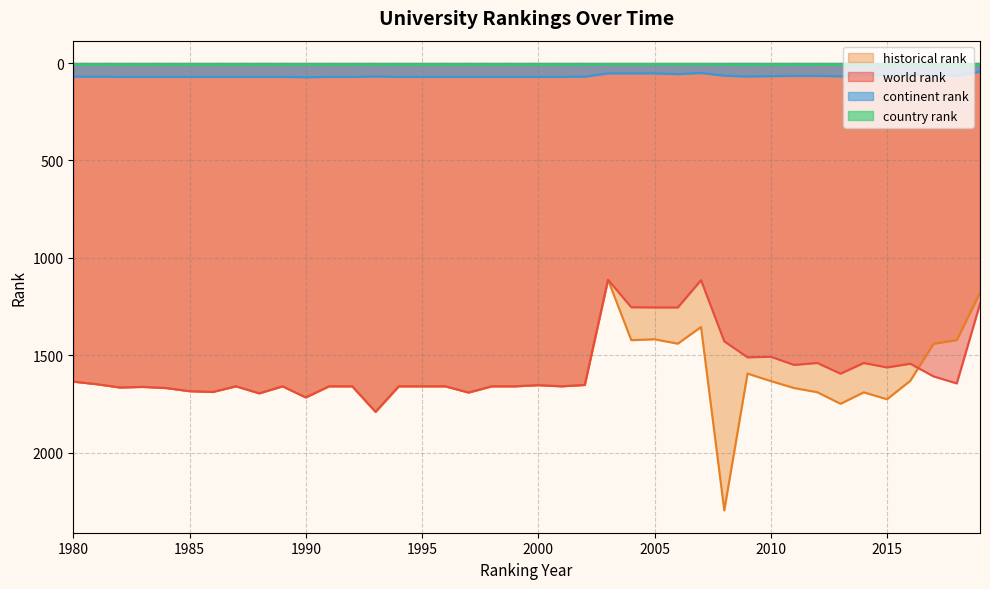

What value does the country rank series have at 1981?

8.0